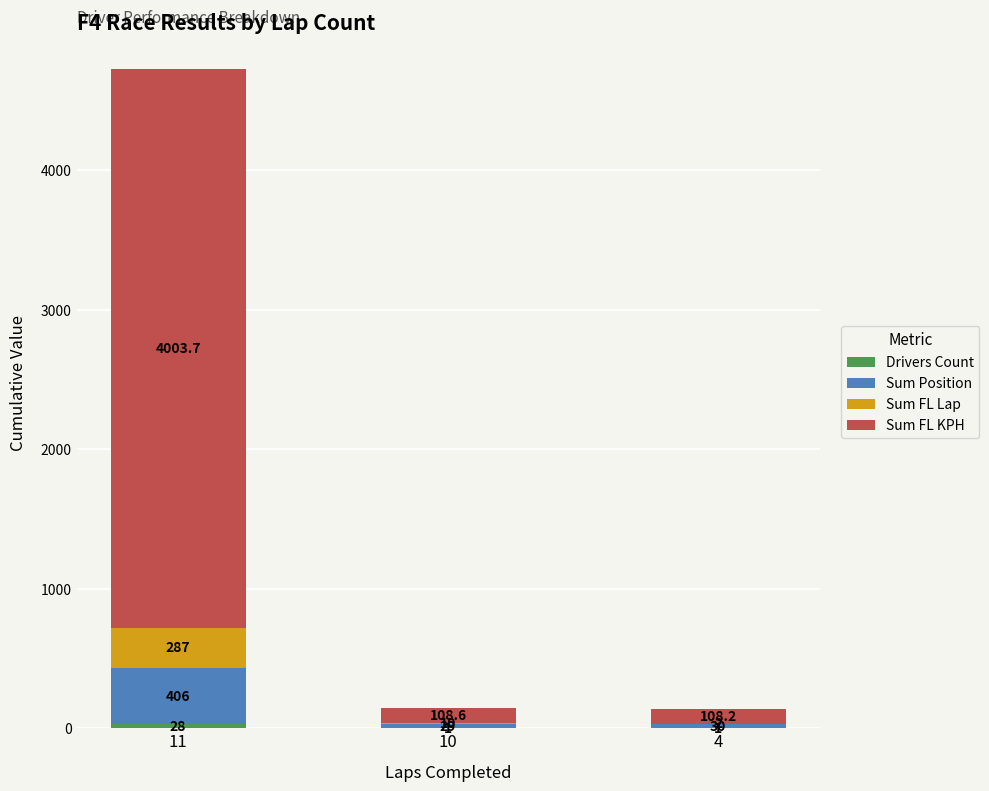

At which category is the sum across all series the highest?

11